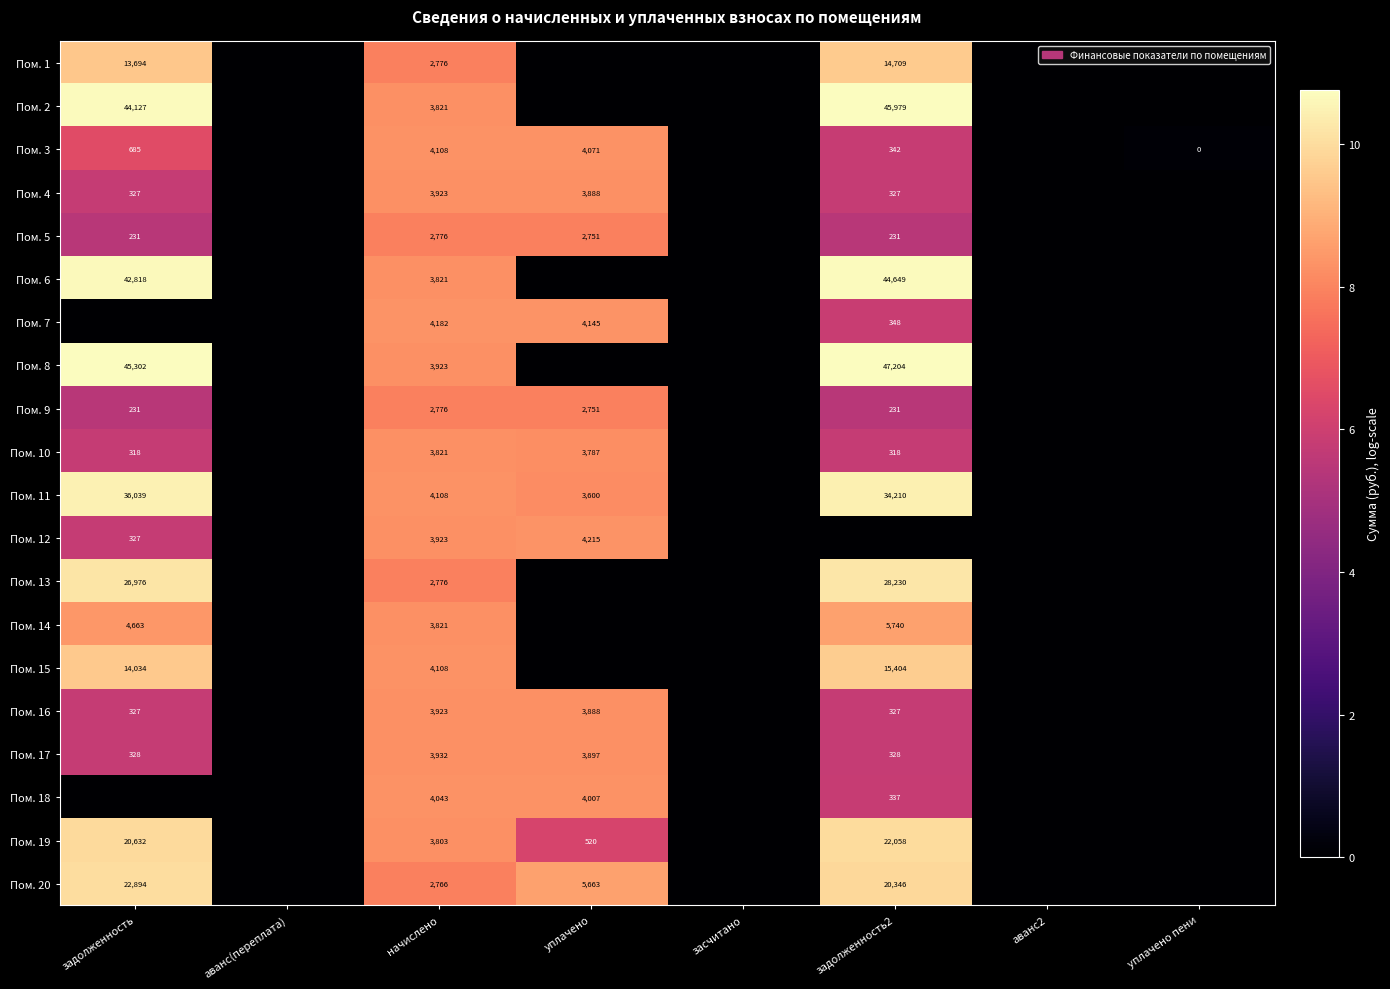

Is it true that Пом. 9 equals 1490 at начислено?

False